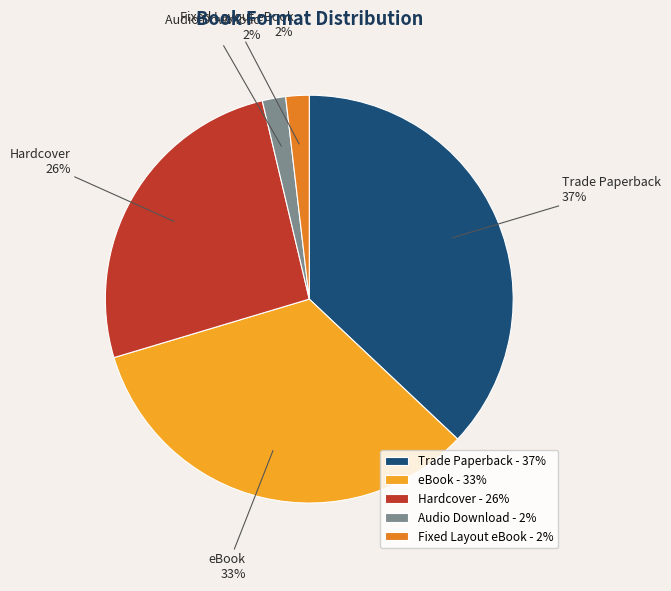

Is there any slice that represents more than half of the pie?

No